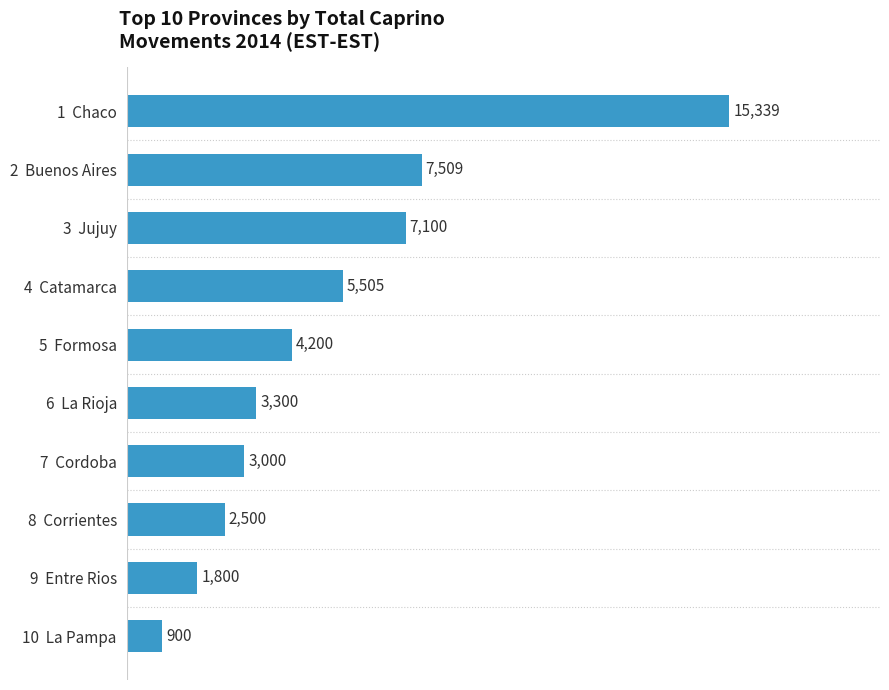

Which category has the lowest value across all series?

10  La Pampa